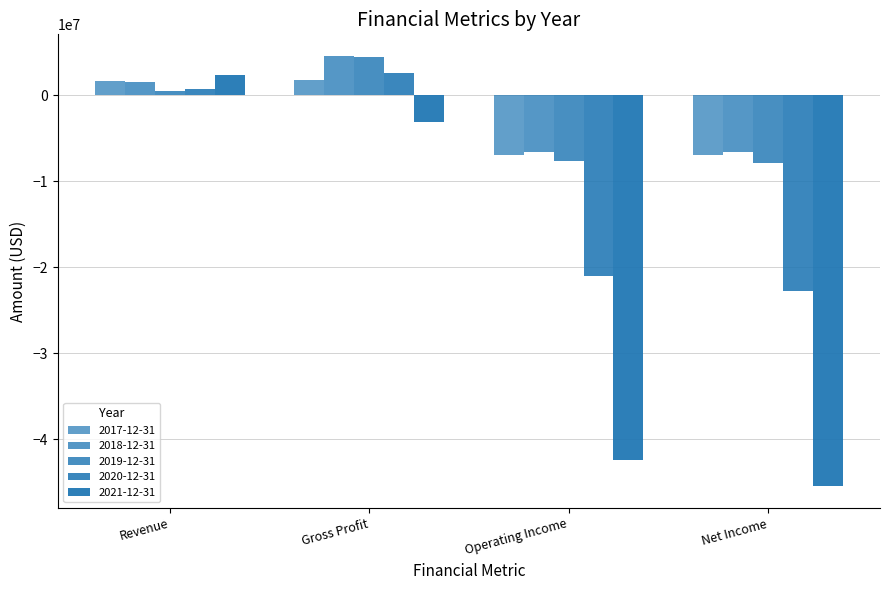

How many values in 2020-12-31 are above zero?

2